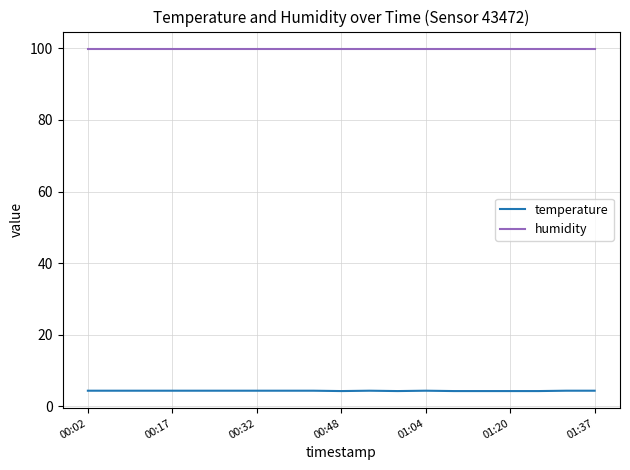

What is the smallest value displayed?

4.3